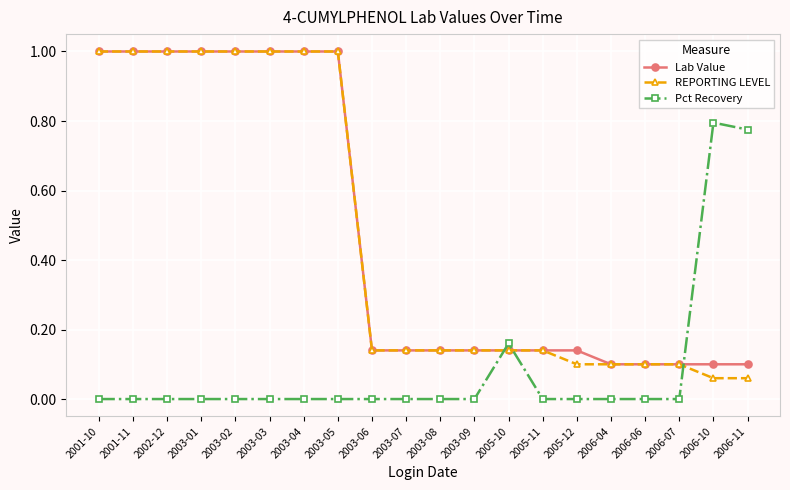

True or false: Pct Recovery and Lab Value cross at least once.

True